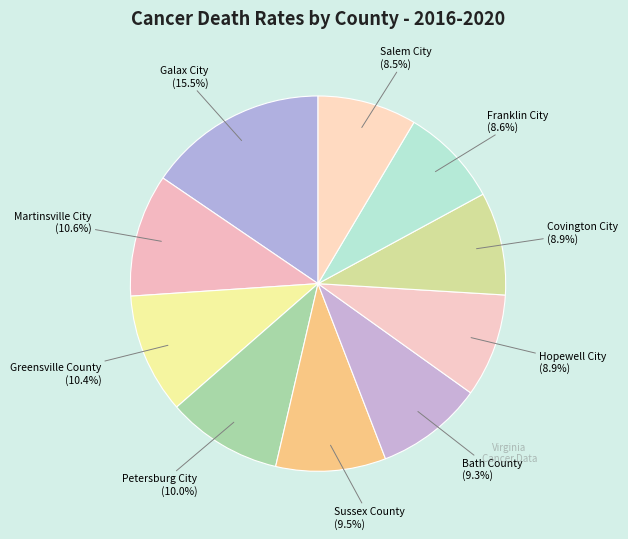

What percentage do Salem City and Petersburg City together represent?

18.5%